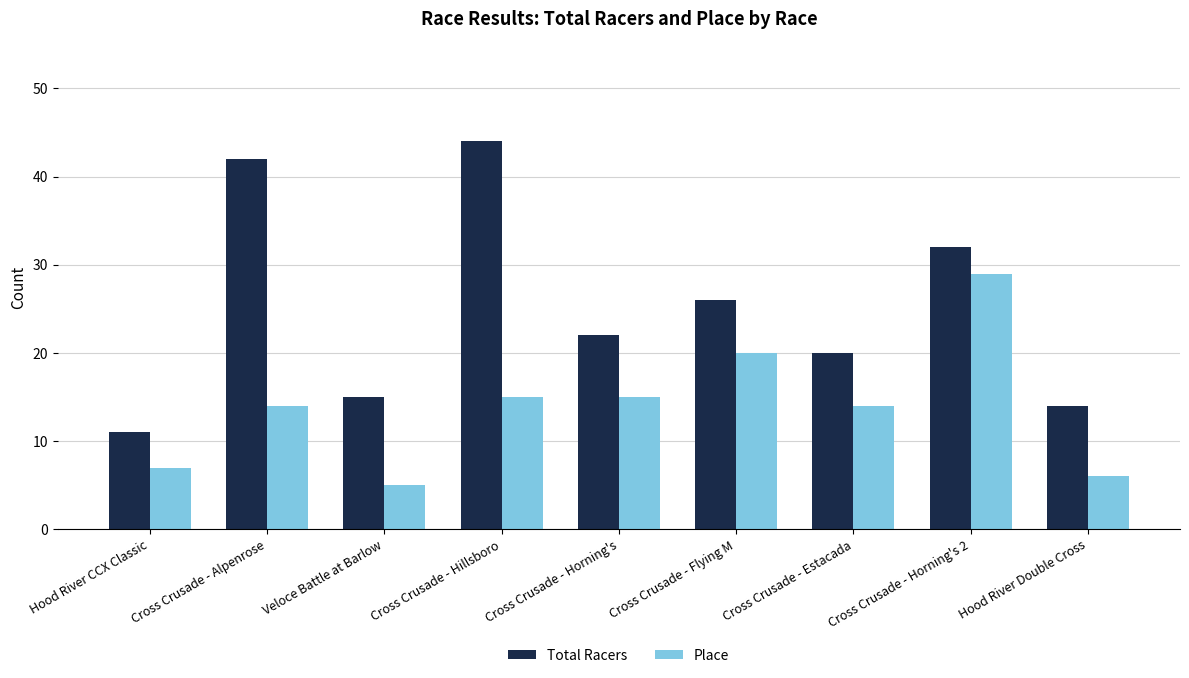

True or false: Total Racers has a value of 42 at Cross Crusade - Alpenrose.

True